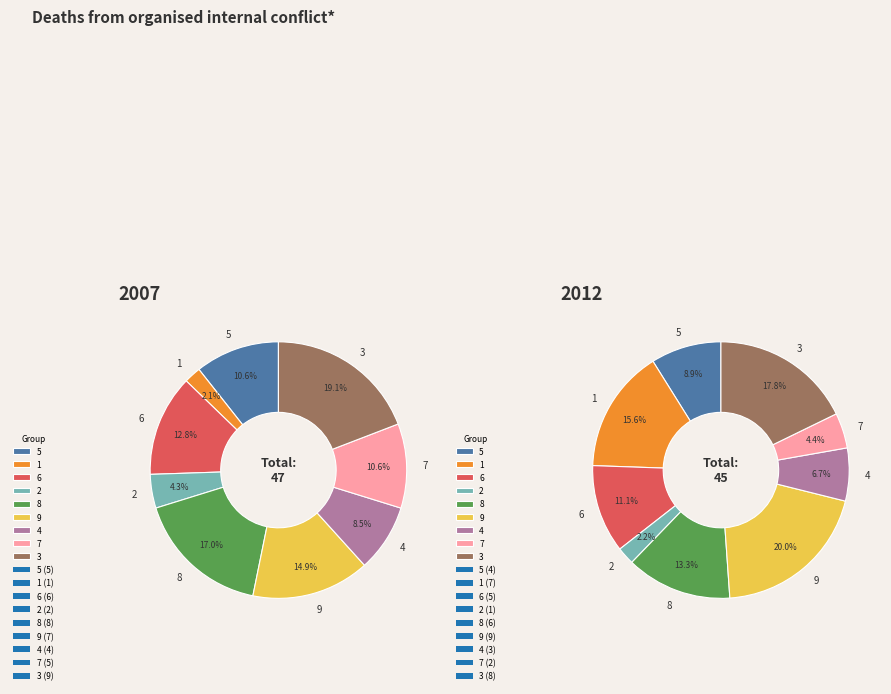

What percentage is the col_1=4 slice, to the nearest percent?

9%